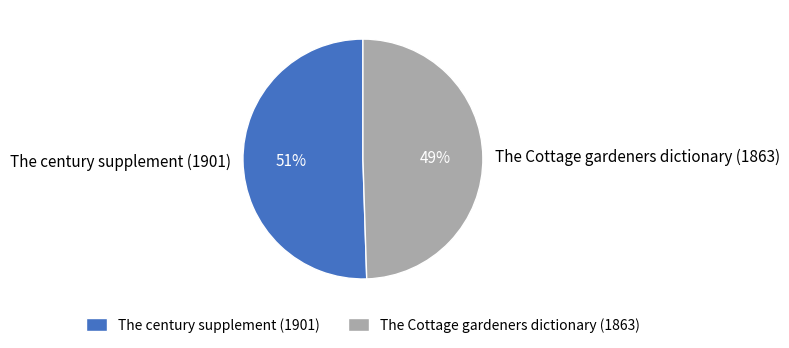

How many slices are in this pie chart?

2